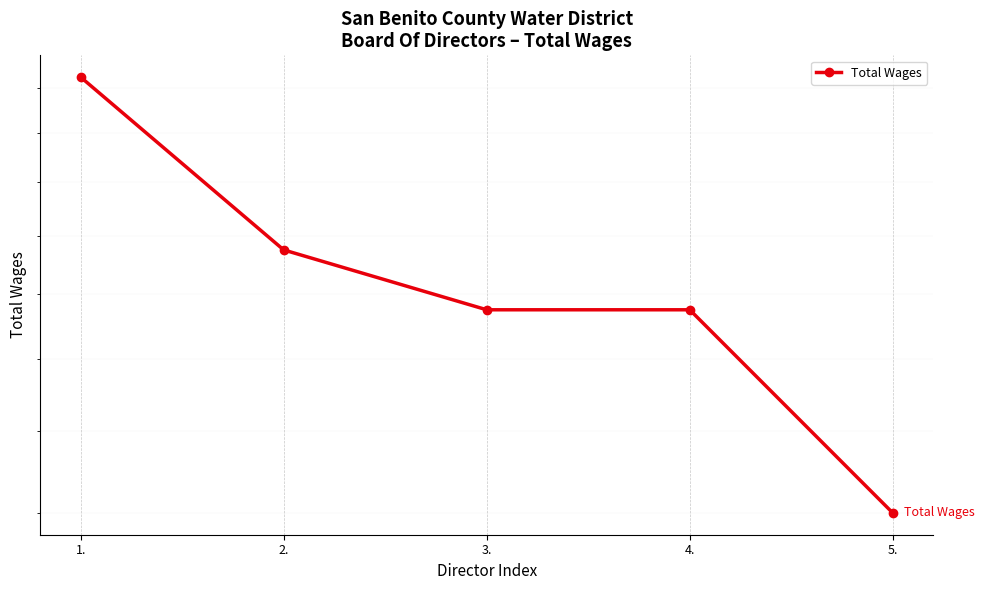

At which label does the data first exceed 1950?

1.